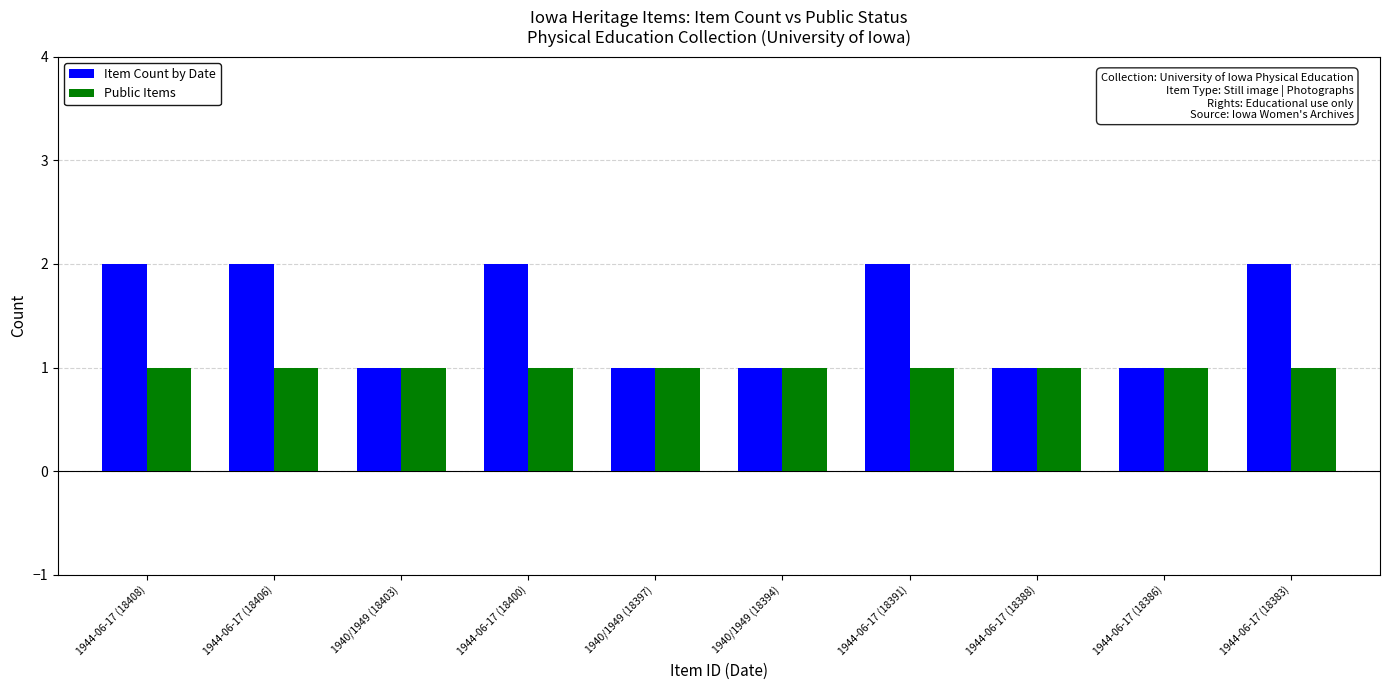

What is the greatest value displayed?

2